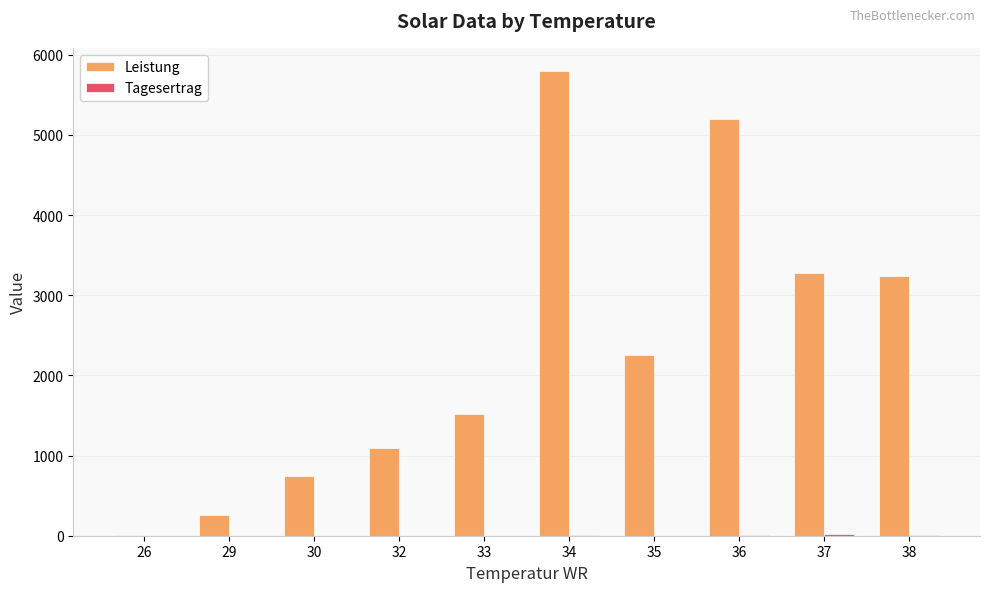

How many groups of bars are there?

10